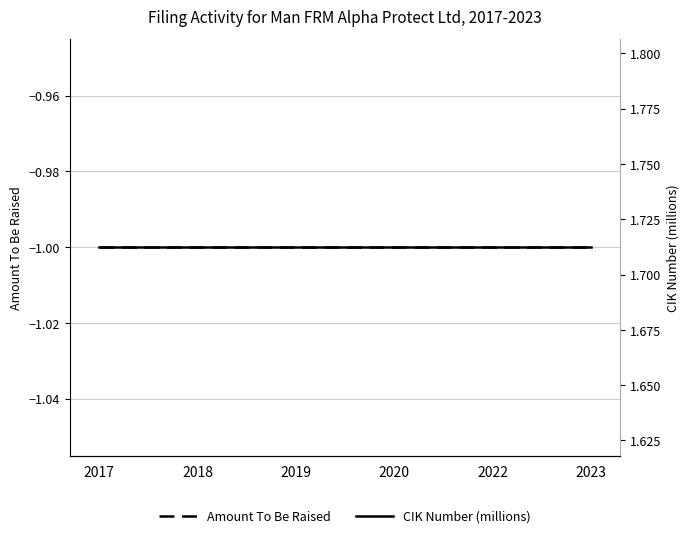

List the labels in order of Amount To Be Raised value, largest first.

2017, 2018, 2019, 2020, 2022, 2023